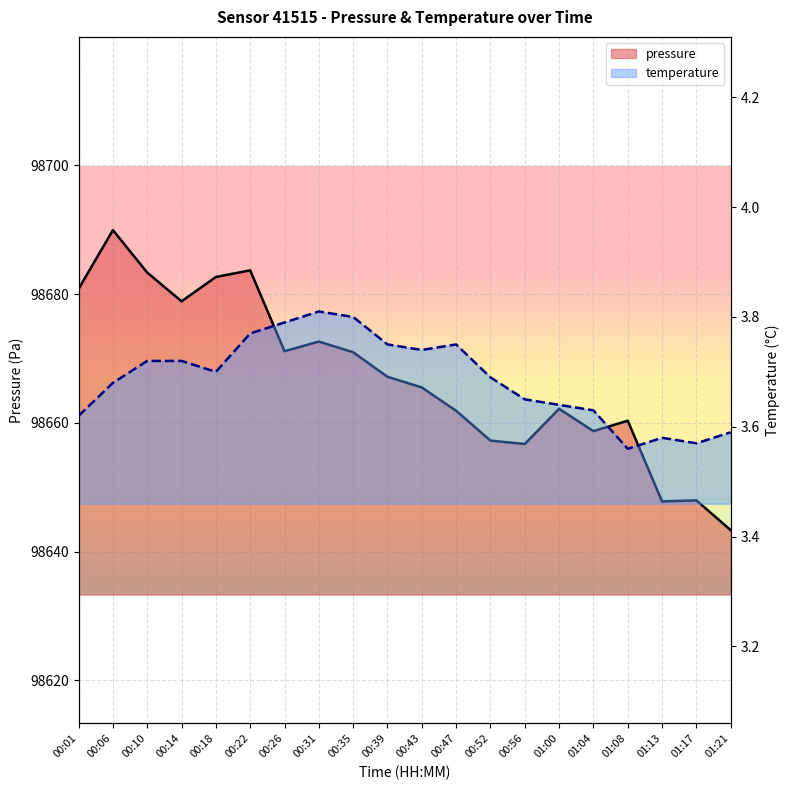

True or false: pressure has a value of 98683.7 at 00:22.

True